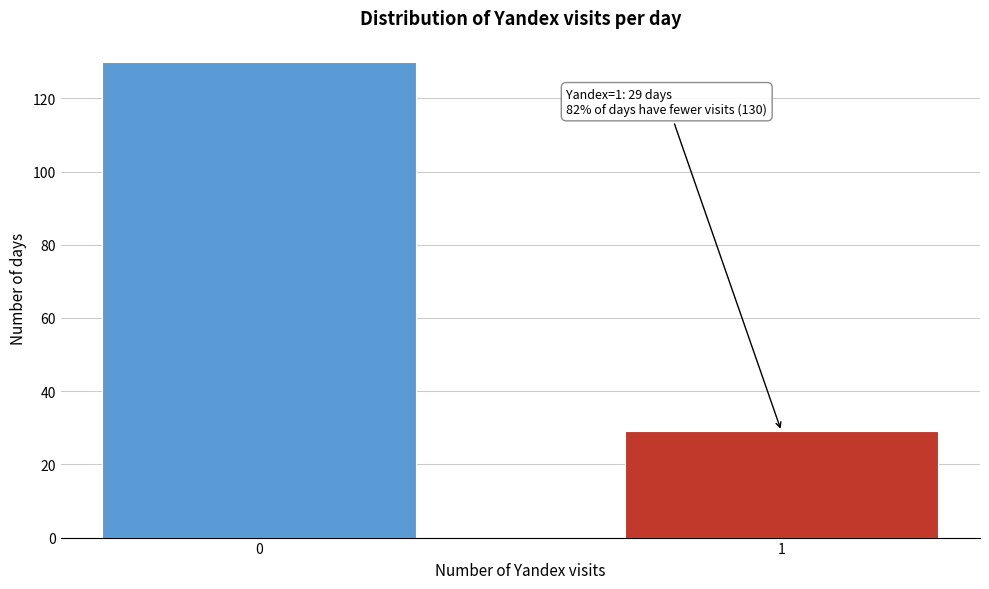

Reading left to right, extract all data points from this chart.

130	29